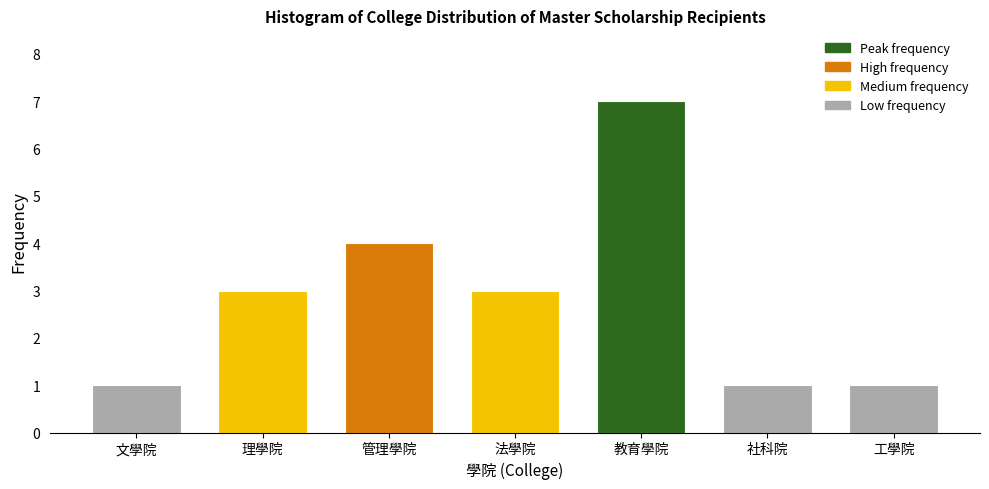

Reading right to left, extract all data points from this chart.

工學院=1	社科院=1	教育學院=7	法學院=3	管理學院=4	理學院=3	文學院=1